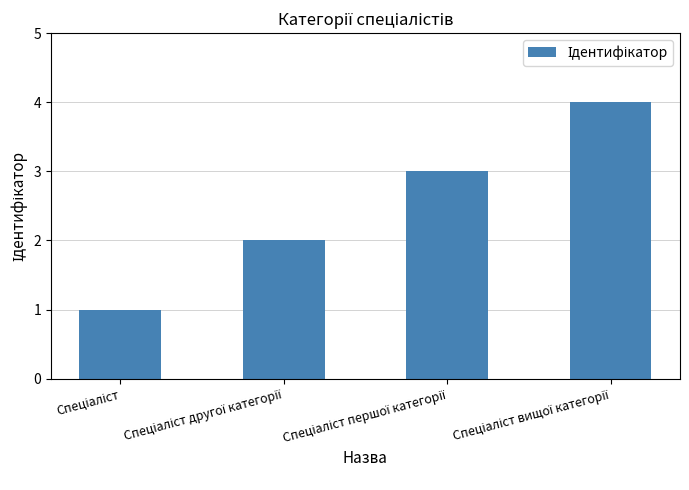

What is the sum of all values?

10